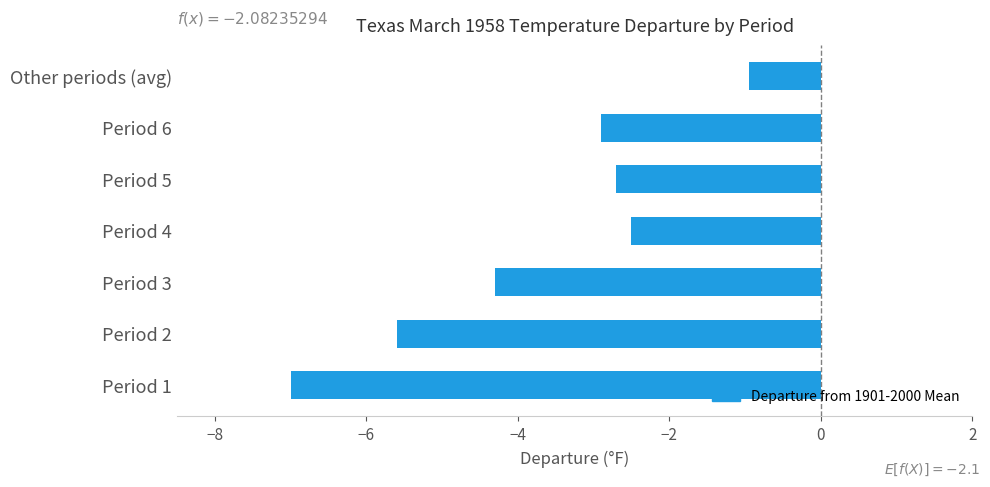

At which label is the value closest to -3?

Period 6